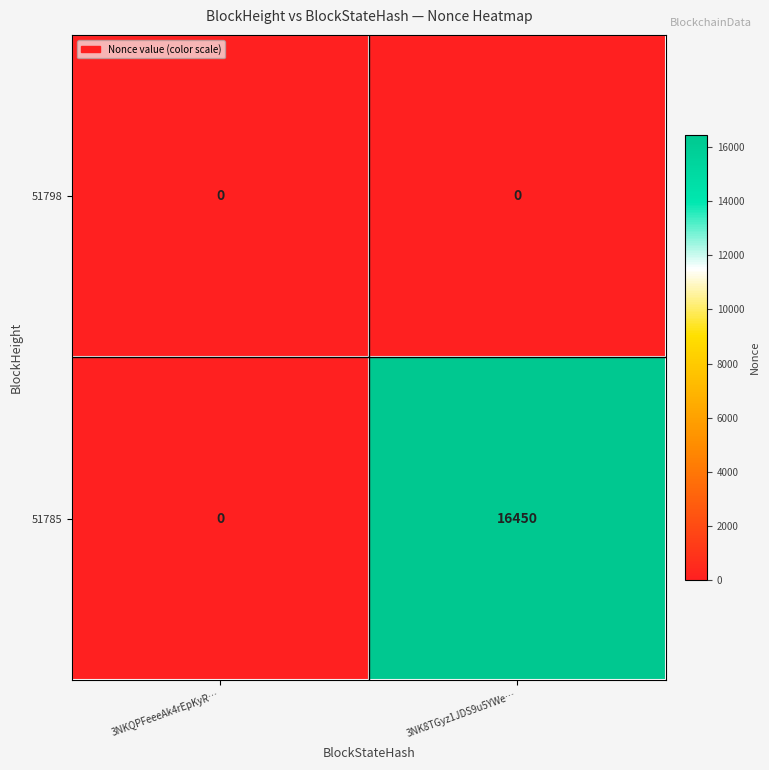

List the series in order of their peak value, highest first.

51785, 51798